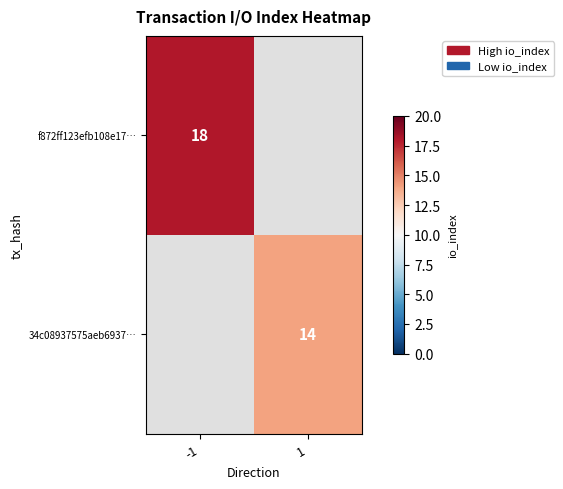

How many categories are shown in the chart?

2